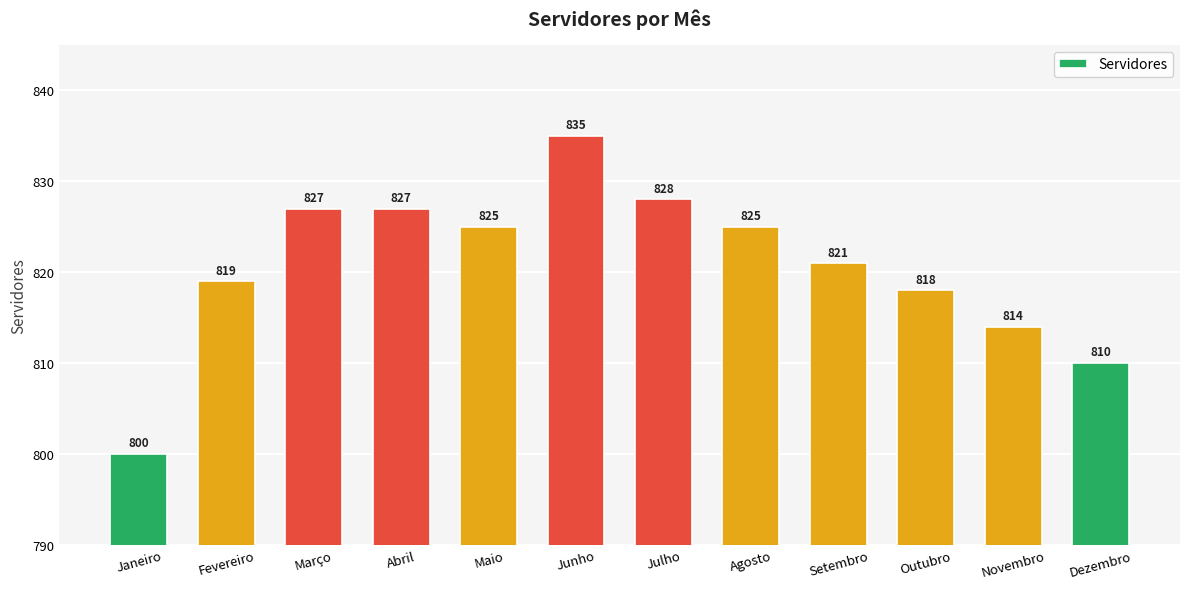

Reading left to right, transcribe all the data shown in this chart.

Janeiro=800	Fevereiro=819	Março=827	Abril=827	Maio=825	Junho=835	Julho=828	Agosto=825	Setembro=821	Outubro=818	Novembro=814	Dezembro=810